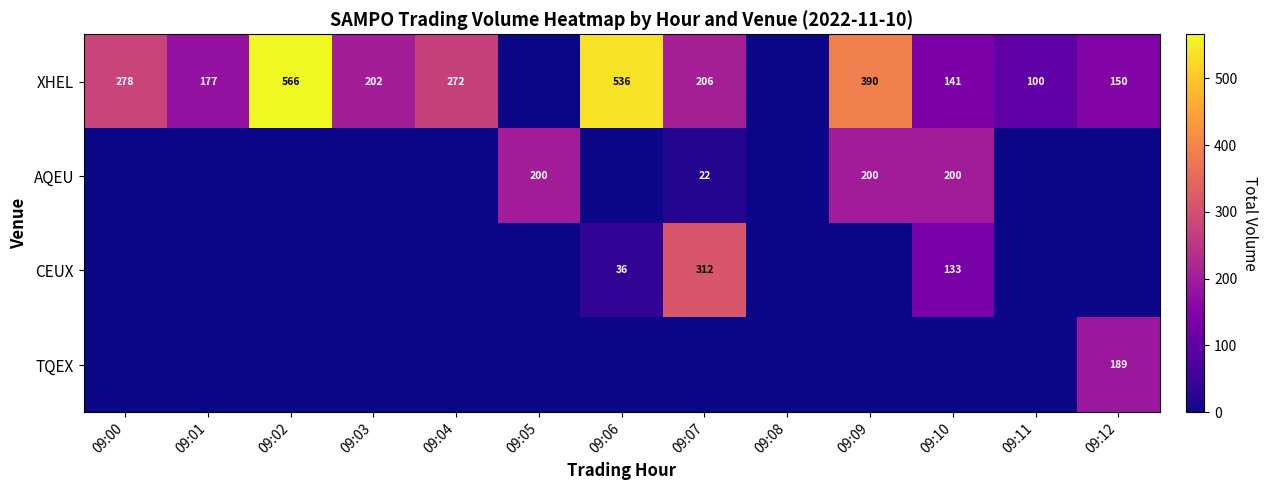

Which label corresponds to the smallest value in the chart?

09:05